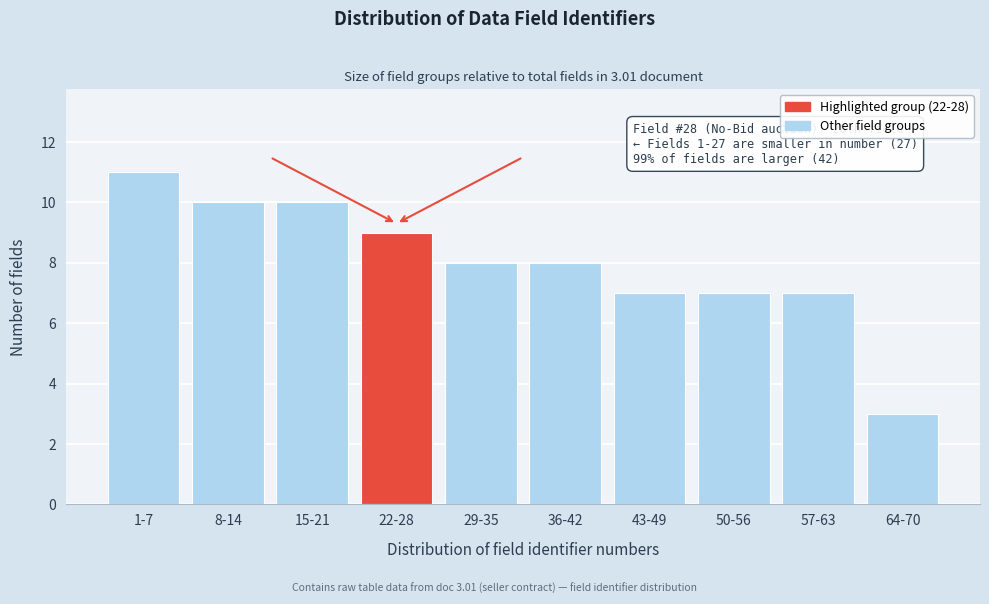

Reading left to right, transcribe all the data shown in this chart.

11	10	10	9	8	8	7	7	7	3